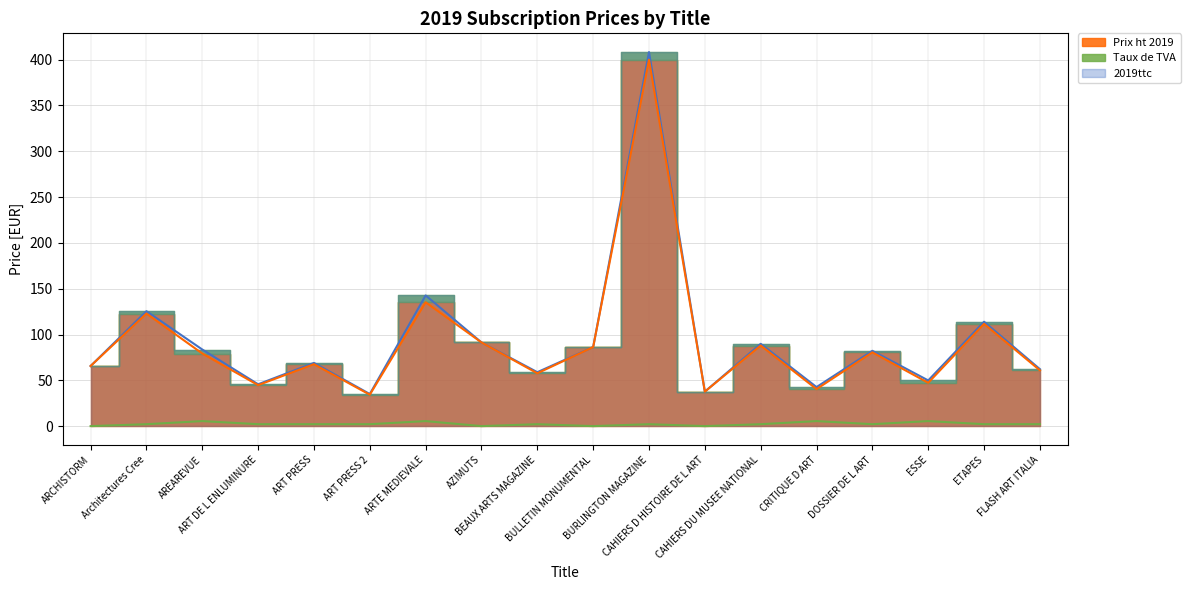

Rank the categories by 2019ttc value from highest to lowest.

BURLINGTON MAGAZINE, ARTE MEDIEVALE, Architectures Cree, ETAPES, AZIMUTS, CAHIERS DU MUSEE NATIONAL, BULLETIN MONUMENTAL, AREAREVUE, DOSSIER DE L ART, ART PRESS, ARCHISTORM, FLASH ART ITALIA, BEAUX ARTS MAGAZINE, ESSE, ART DE L ENLUMINURE, CRITIQUE D ART, CAHIERS D HISTOIRE DE L ART, ART PRESS 2